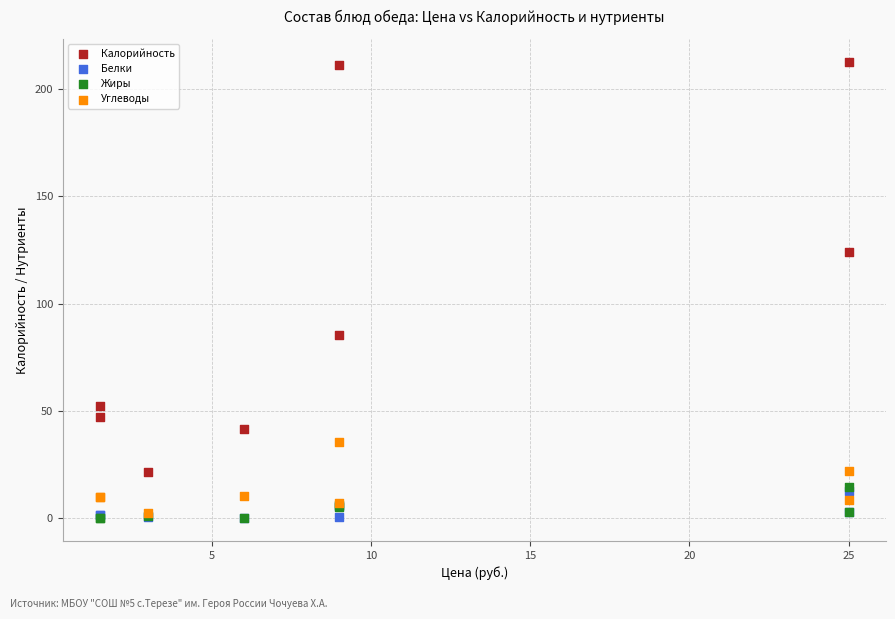

Across all series, what Y value is closest to 106?

124.1